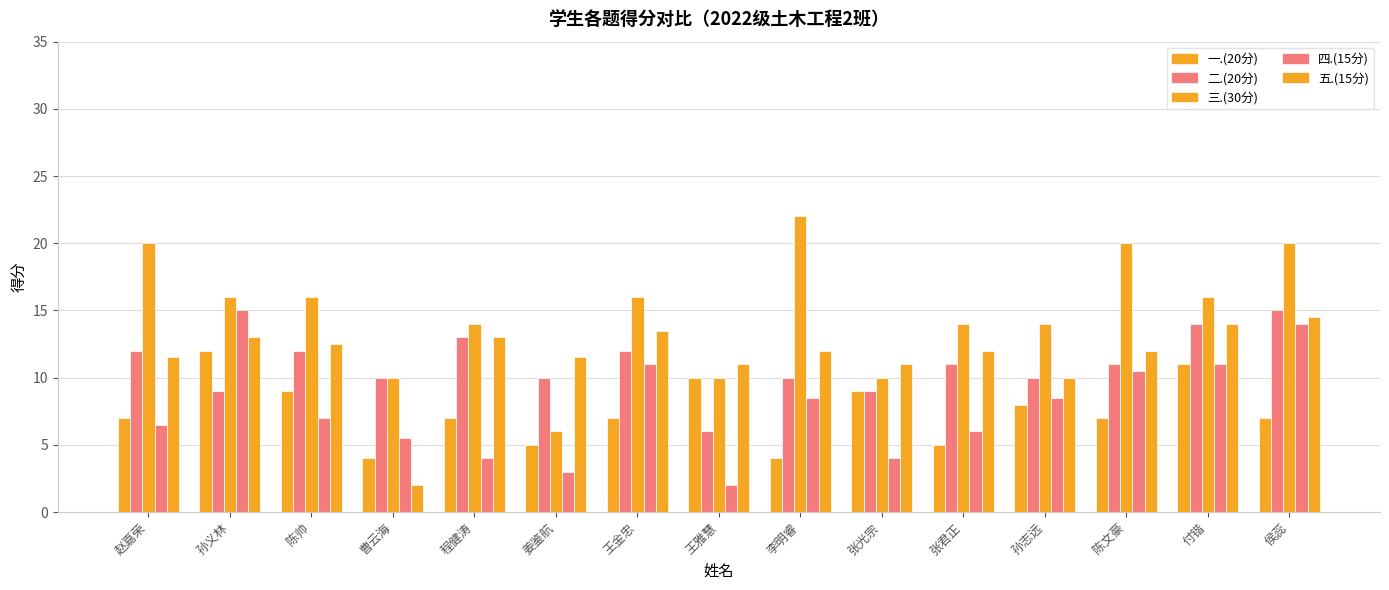

At 赵嘉荣, list the series in order from largest to smallest.

三.(30分), 二.(20分), 五.(15分), 一.(20分), 四.(15分)